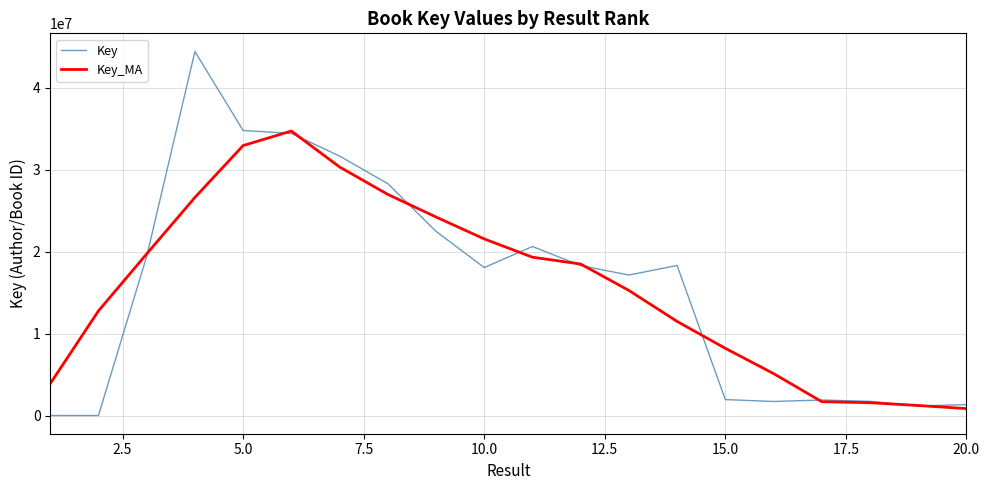

What is the difference between the second highest and minimum values in the Key series?

34763830.0